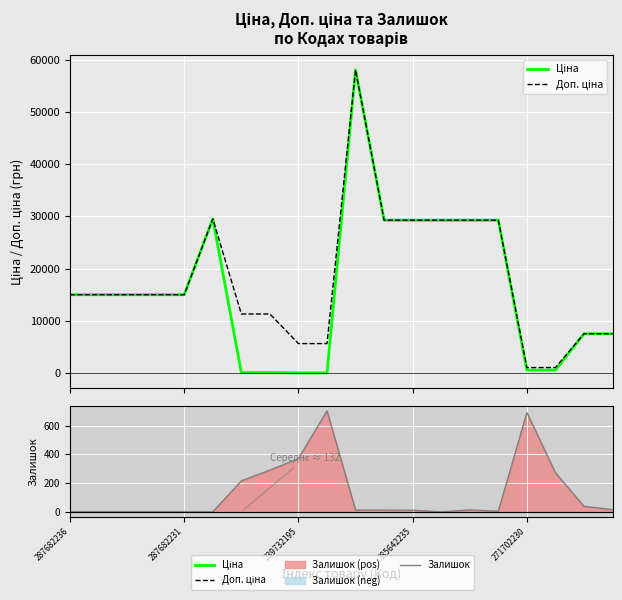

What is the label of the 17th point from the right?

285642235